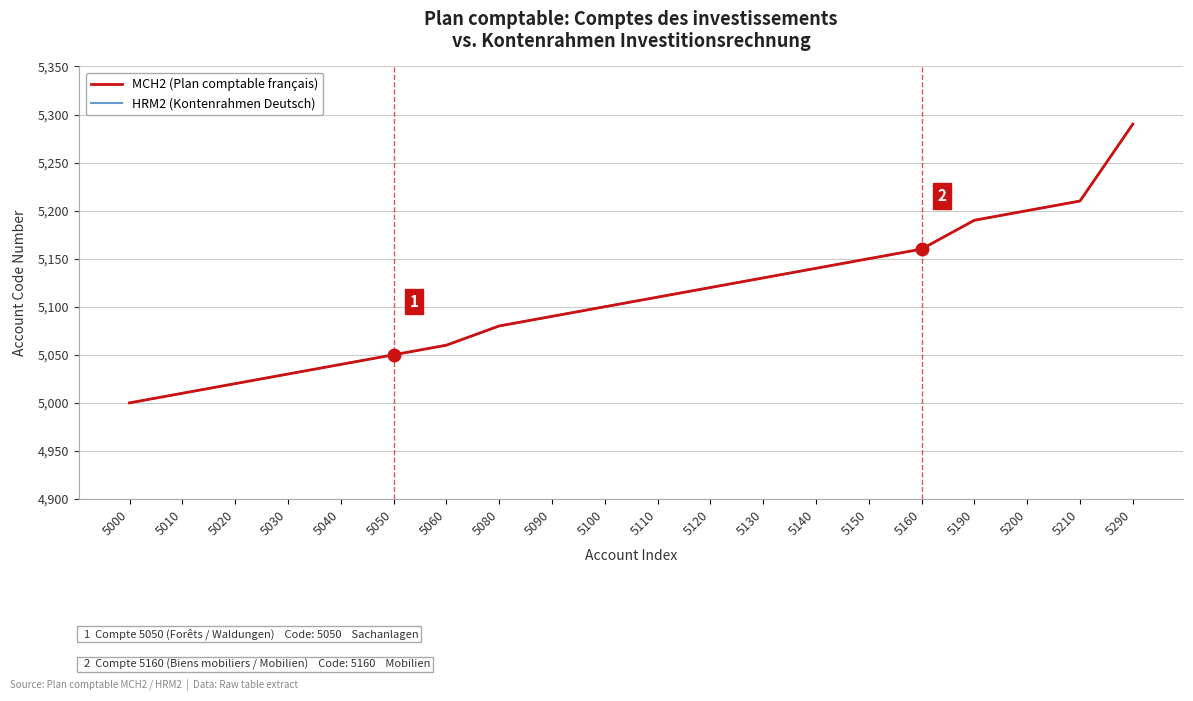

True or false: MCH2 (Plan comptable français) has more than 1 interior local peaks.

False